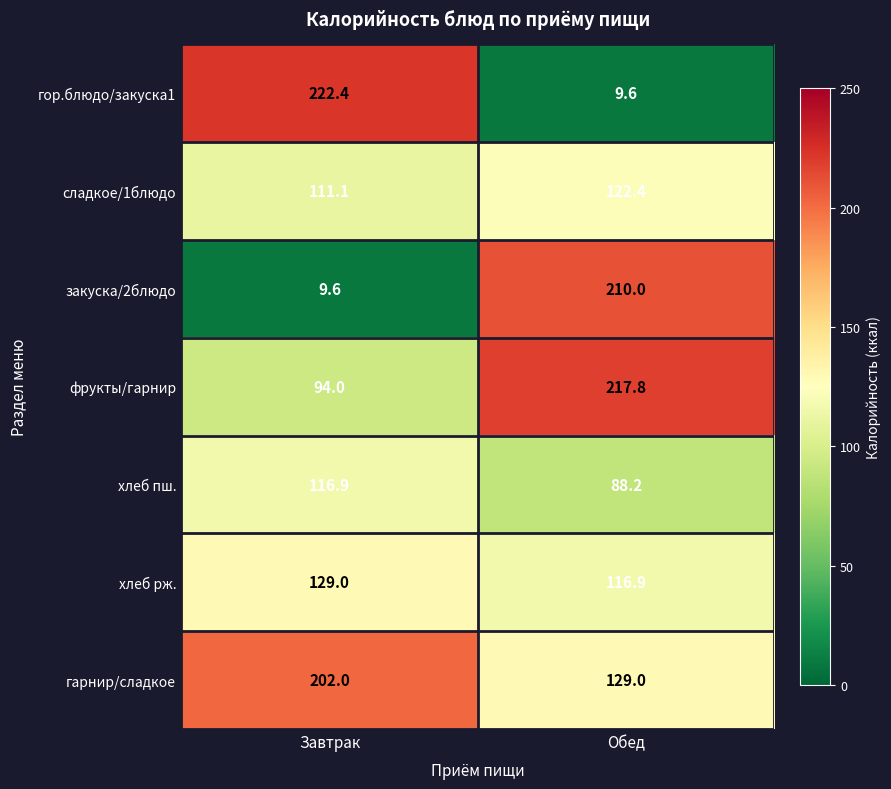

At which label is хлеб рж. closest to 122?

Обед